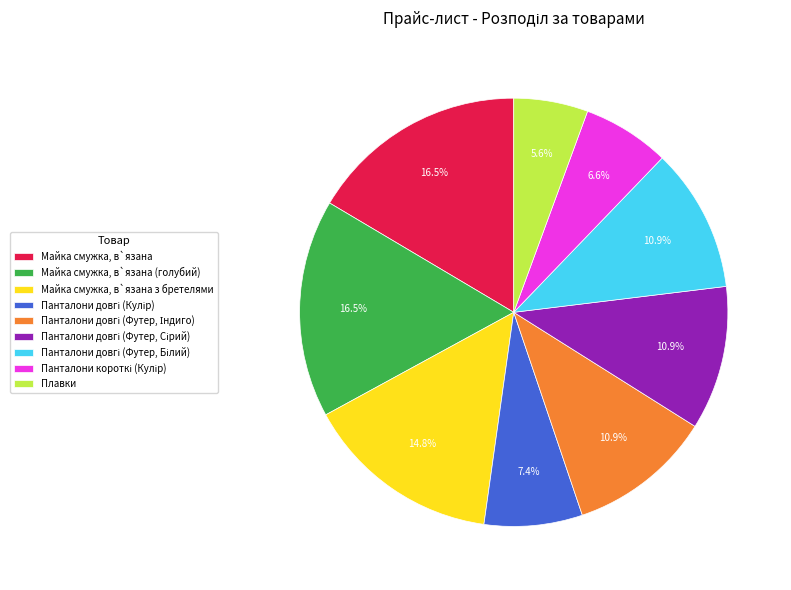

Which category has the smallest portion of the pie?

Плавки